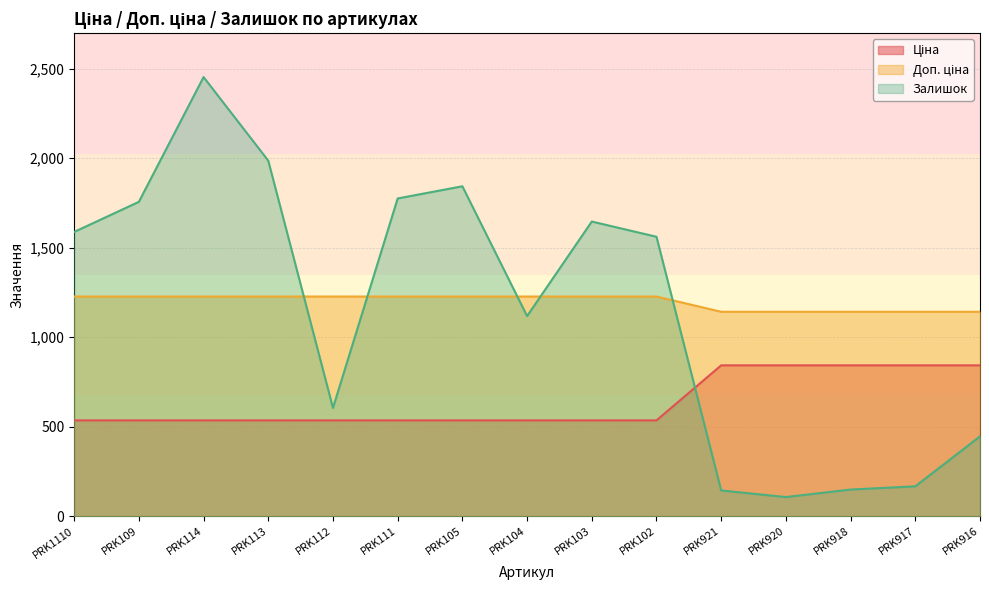

Where is the first local minimum for Залишок?

PRK112